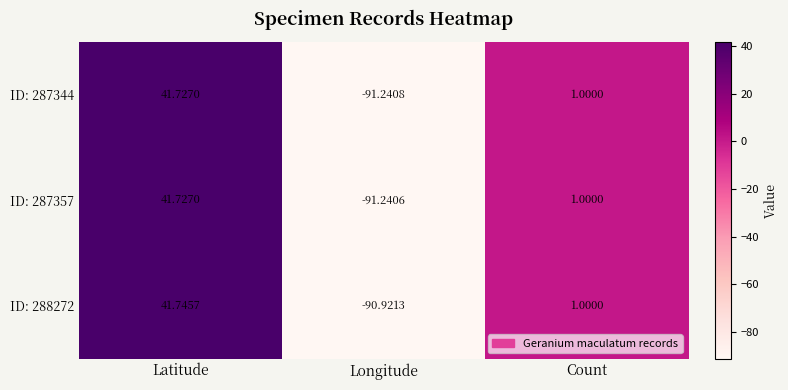

Where is ID: 287344 nearest to the value -24?

Count